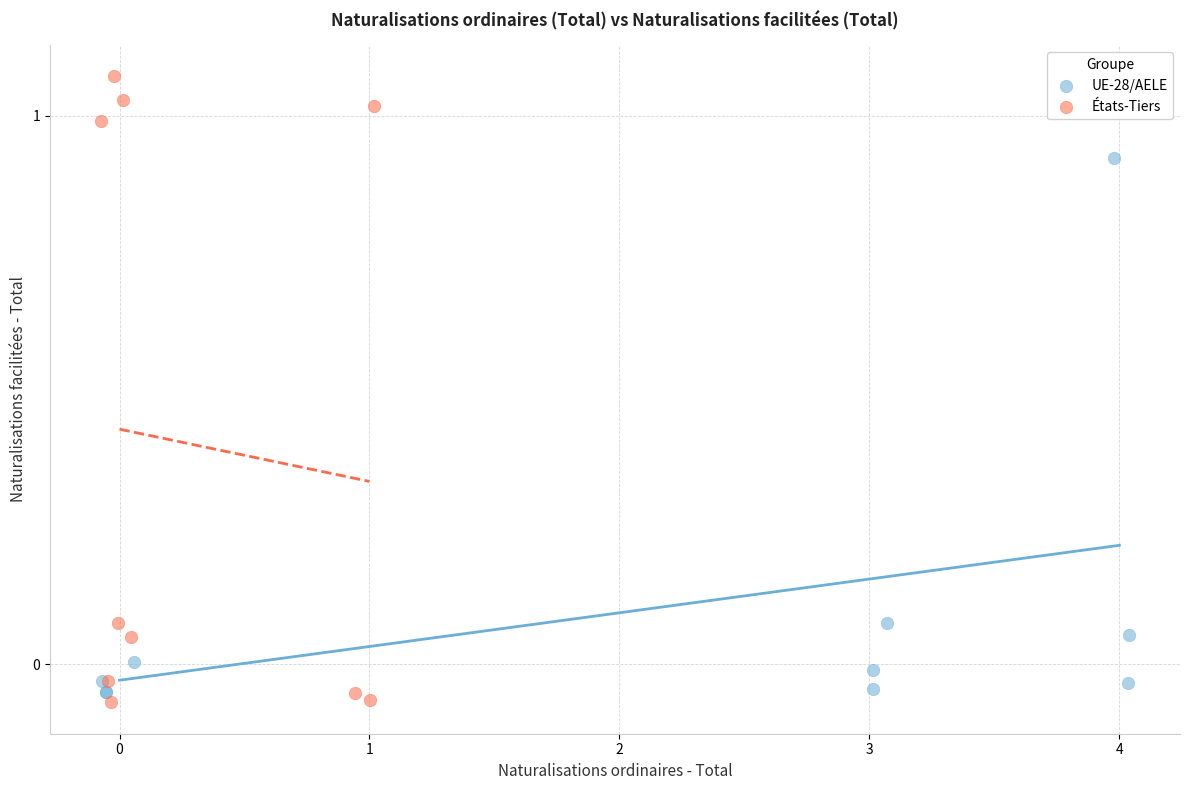

Which series reaches the maximum Y coordinate?

États-Tiers